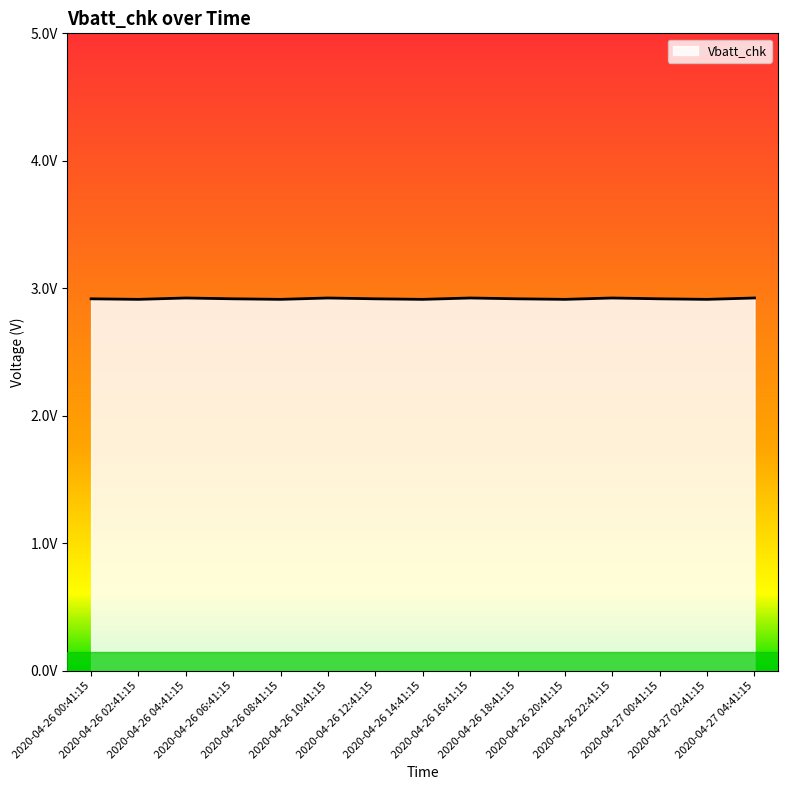

List the labels in order of value, largest first.

2020-04-26 04:41:15, 2020-04-26 10:41:15, 2020-04-26 16:41:15, 2020-04-26 22:41:15, 2020-04-27 04:41:15, 2020-04-26 00:41:15, 2020-04-26 06:41:15, 2020-04-26 12:41:15, 2020-04-26 18:41:15, 2020-04-27 00:41:15, 2020-04-26 02:41:15, 2020-04-26 08:41:15, 2020-04-26 14:41:15, 2020-04-26 20:41:15, 2020-04-27 02:41:15